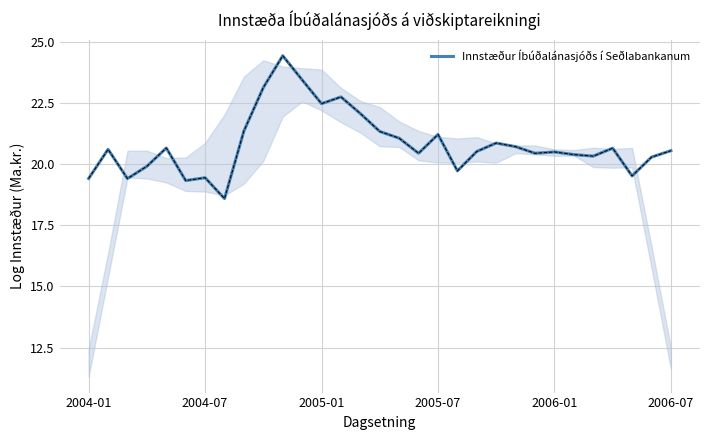

What is the greatest value displayed?

24.4